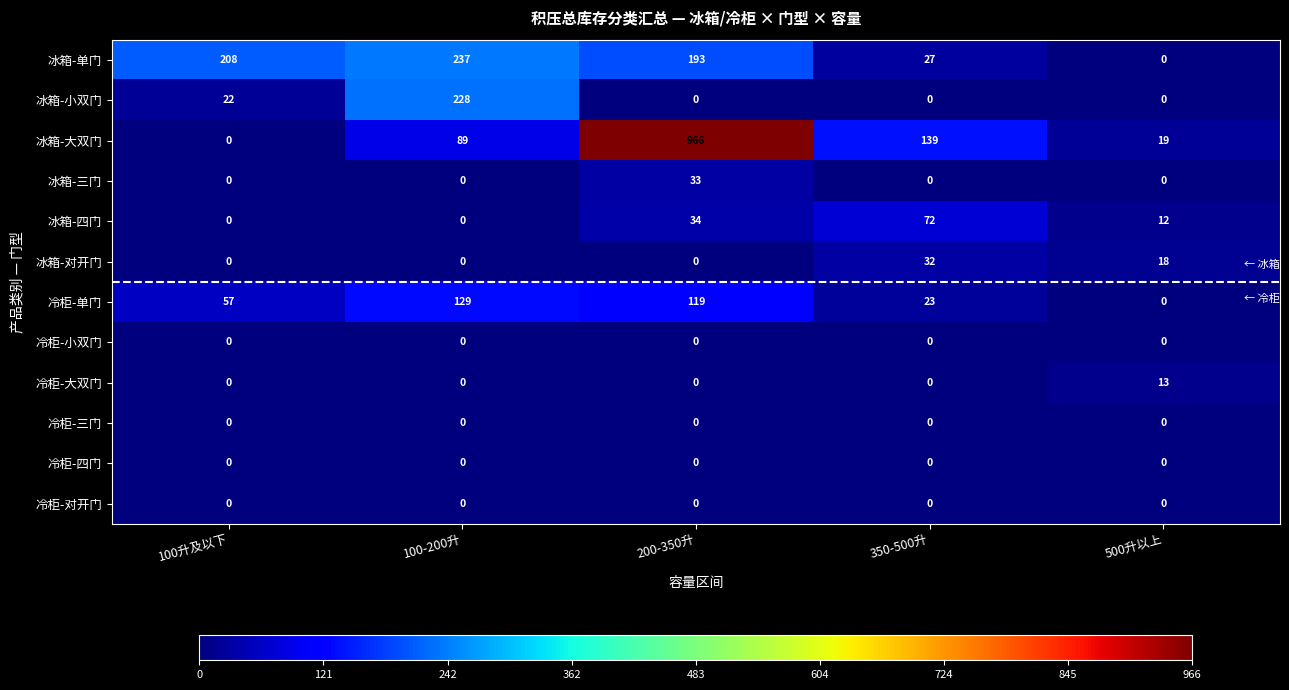

At which category is the sum across all series the highest?

200-350升